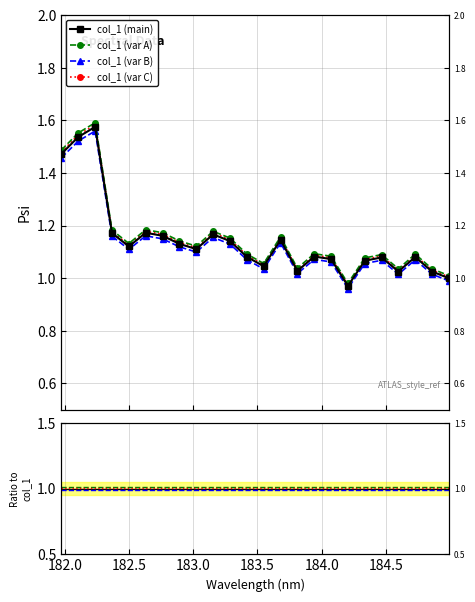

Rank the categories by value from highest to lowest.

182.2359681898, 182.1045947288, 181.9732053322, 182.6299929592, 182.3673257152, 183.15513622, 182.7613026778, 183.6800245112, 183.2863821962, 182.8925964608, 182.498667305, 183.0238743082, 183.9423730432, 183.4176122368, 184.7290361848, 184.46687888, 184.0735234058, 184.3357763242, 183.5488263418, 183.811206745, 184.5979655002, 184.8600909338, 184.9911297472, 184.2046578328